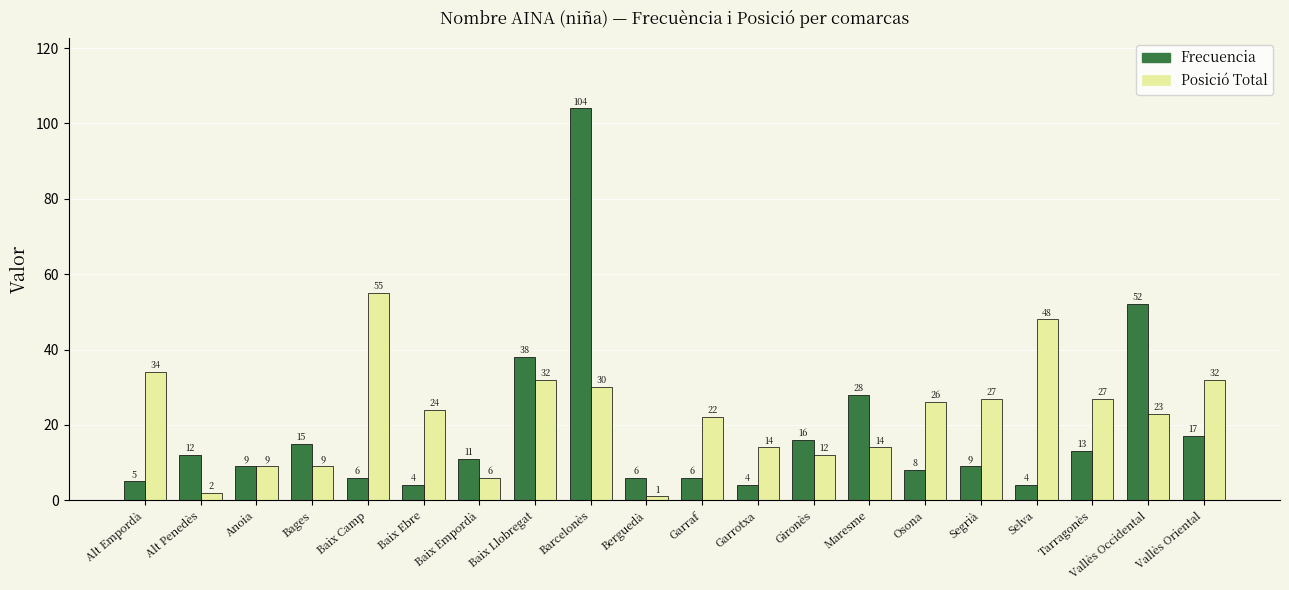

Are the bars grouped side by side (vs. stacked)?

Yes